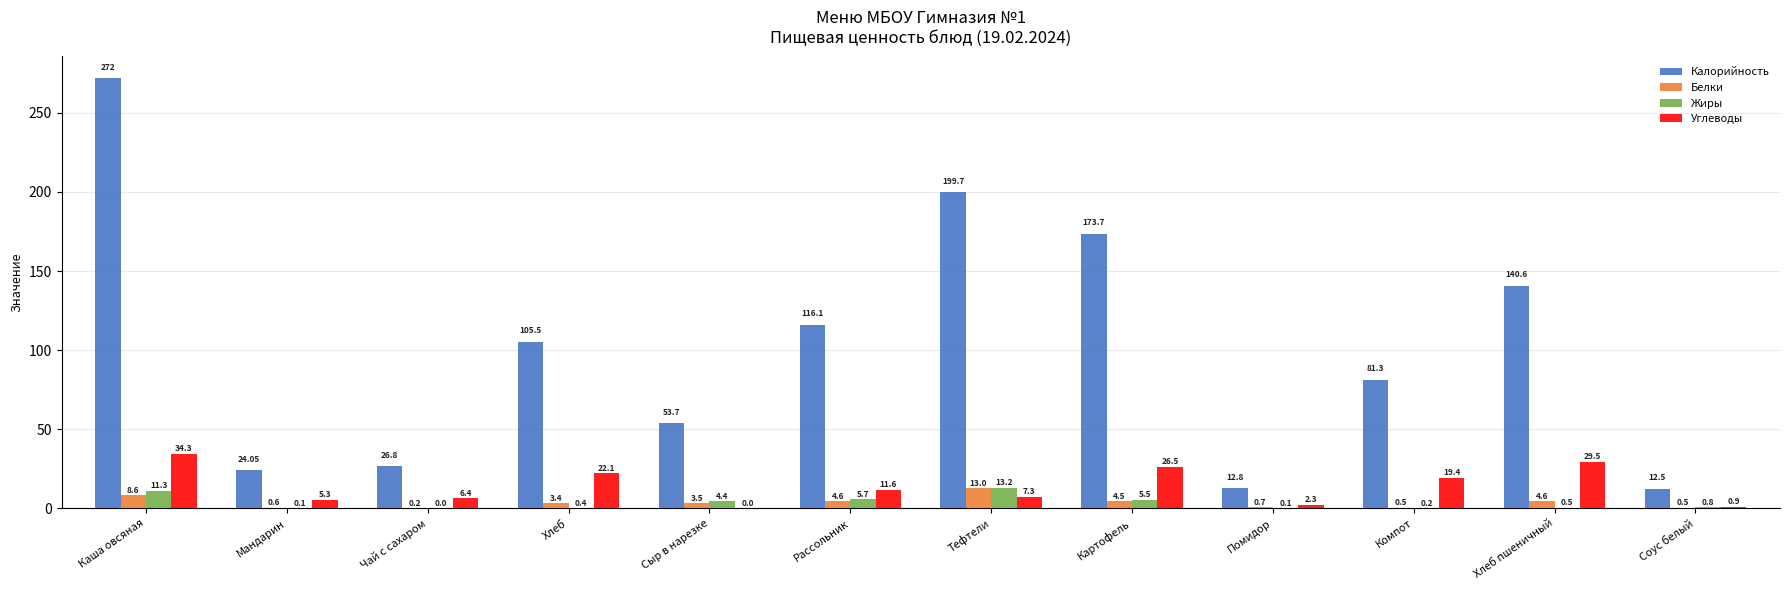

At which label is Углеводы closest to 17?

Компот